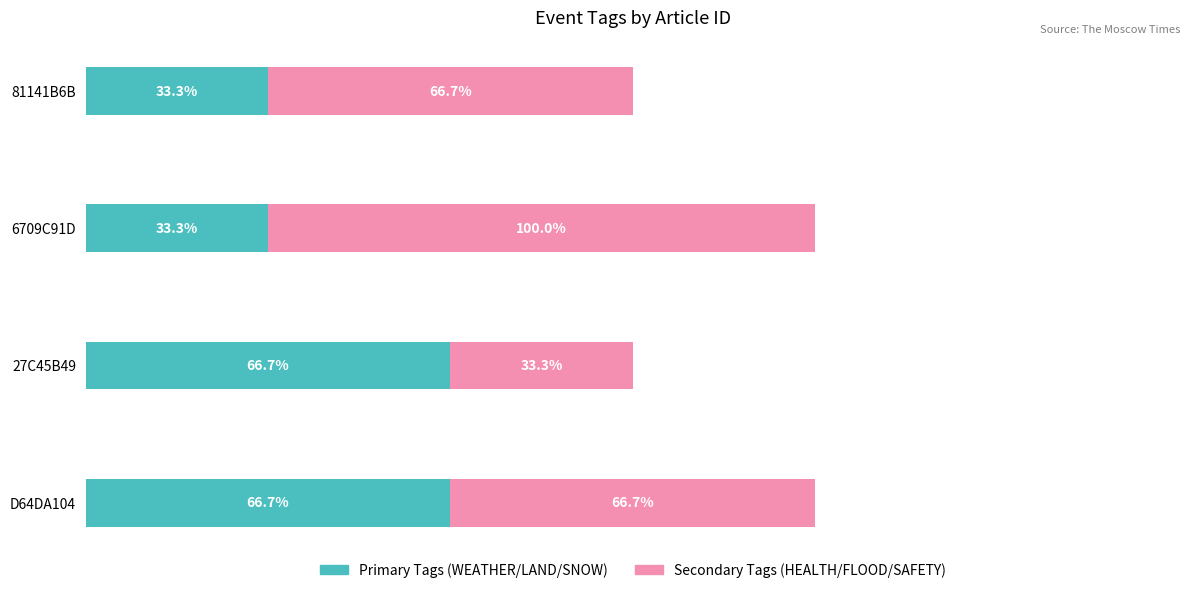

Where is Primary Tags (WEATHER/LAND/SNOW) nearest to the value 49?

6709C91D